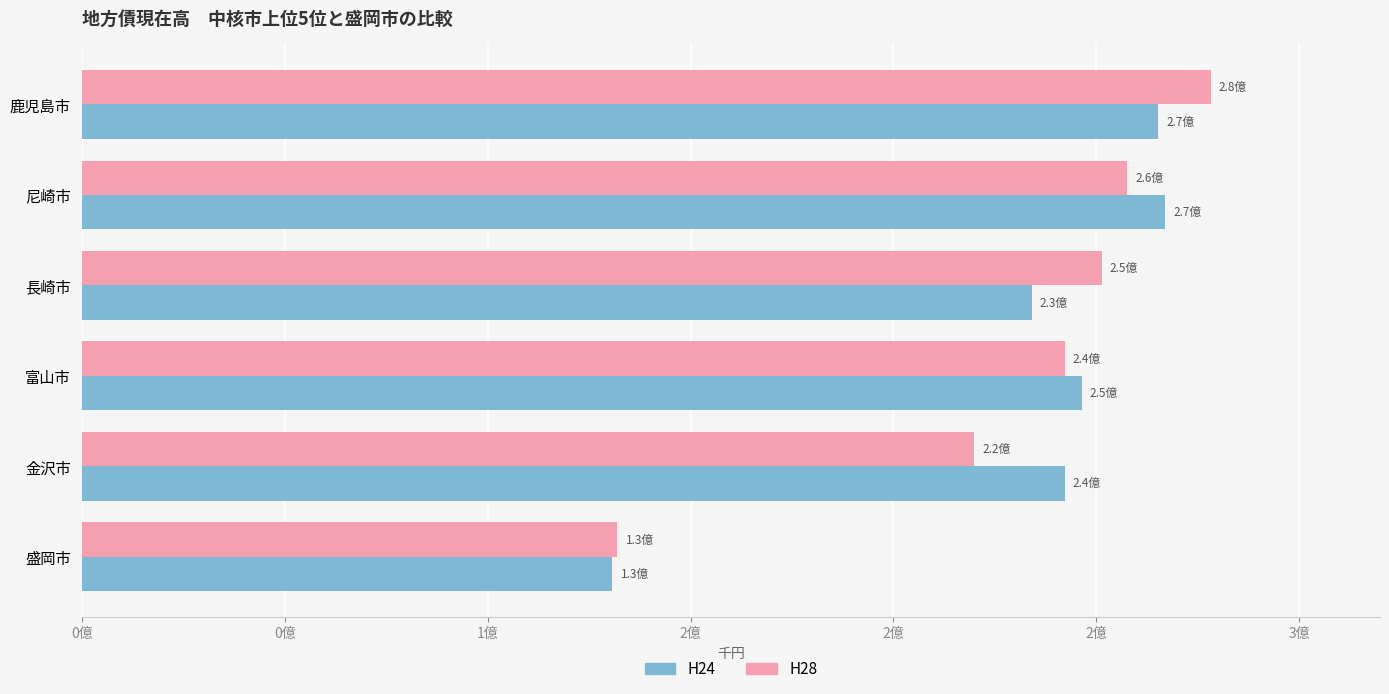

At which category is the sum across all series the highest?

鹿児島市